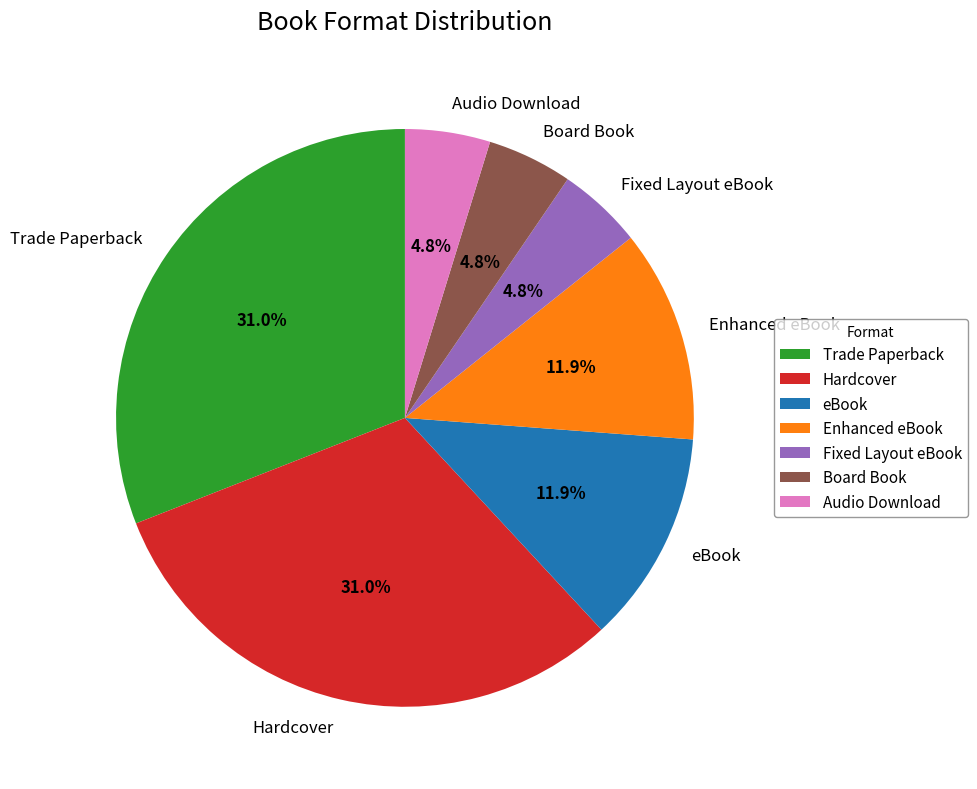

What percentage is the Trade Paperback slice, to the nearest percent?

31%